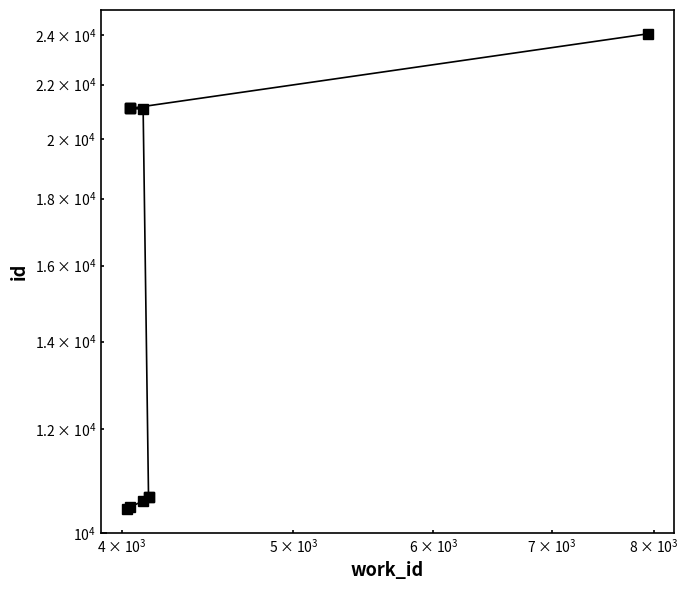

How many lines are shown in the chart?

1